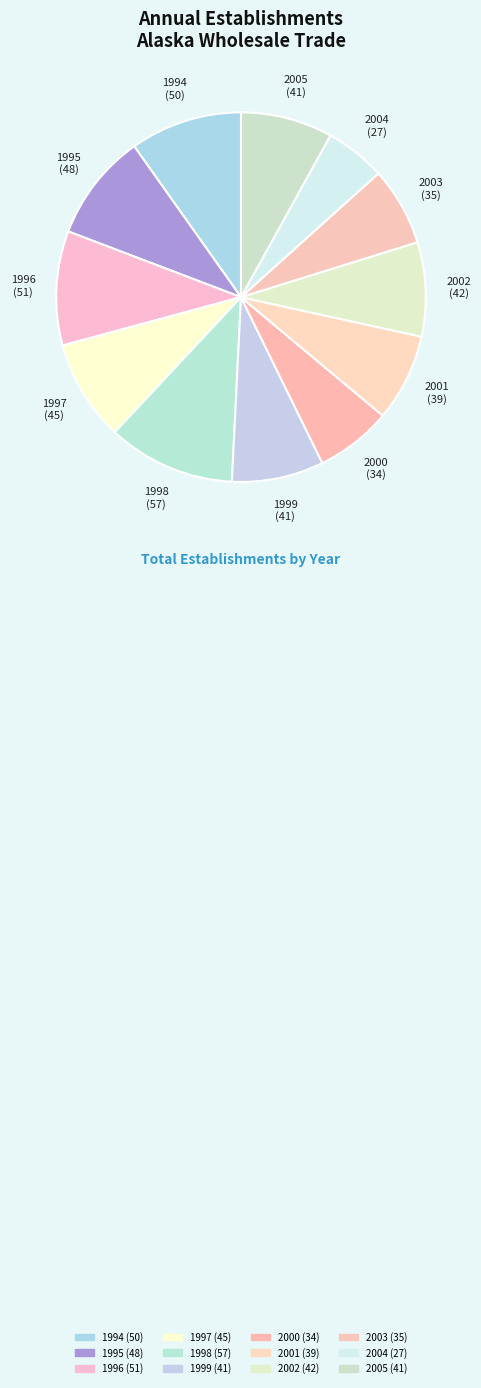

True or false: 1995 accounts for 15% of the total.

False